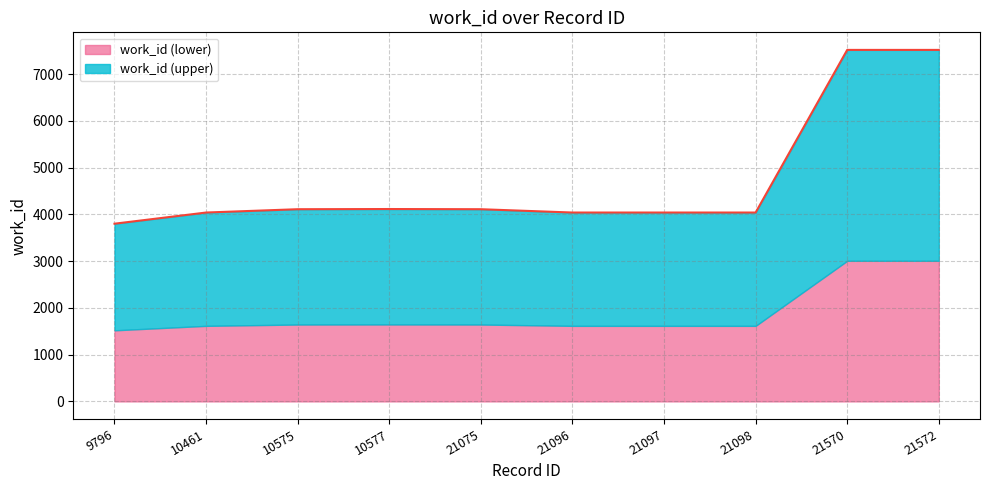

Rank the categories by value from highest to lowest.

21570, 21572, 10577, 10575, 21075, 10461, 21096, 21097, 21098, 9796